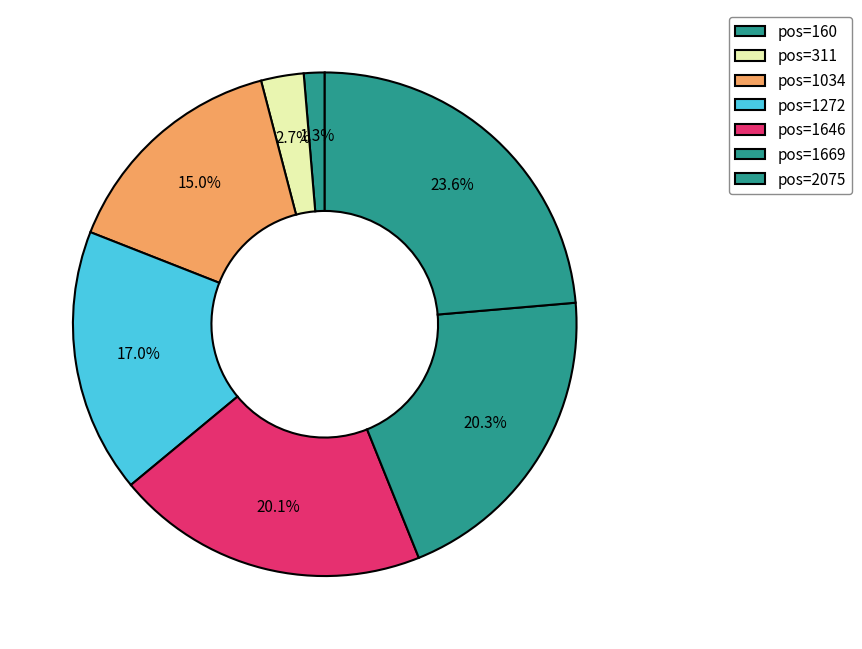

Count the number of slices in the pie.

7